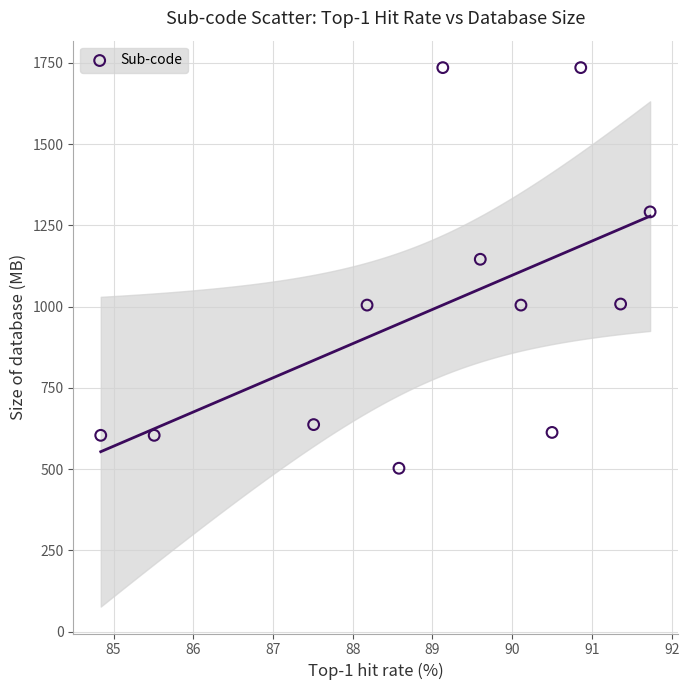

What Y value in the scatter plot is closest to 1118?

1145.4